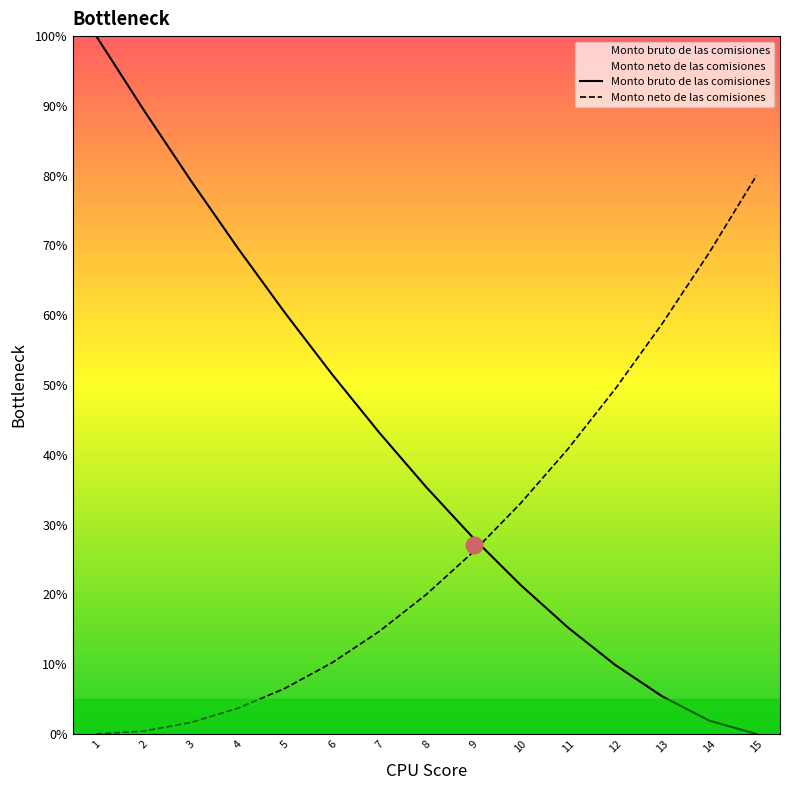

Reading right to left, extract all data points from this chart.

Monto bruto de las comisiones: 0.0	1.9	5.4	9.9	15.3	21.3	28.1	35.4	43.2	51.5	60.4	69.6	79.4	89.5	100.0
Monto neto de las comisiones: 80.0	69.0	58.8	49.4	40.8	33.1	26.1	20.0	14.7	10.2	6.5	3.7	1.6	0.4	0.0